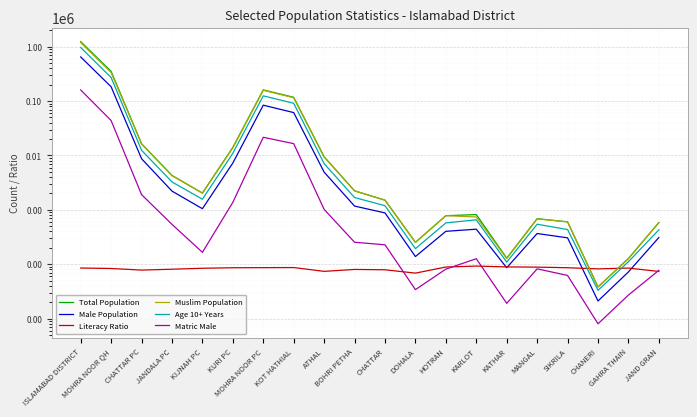

What is the maximum value for Matric Male?

160300.0